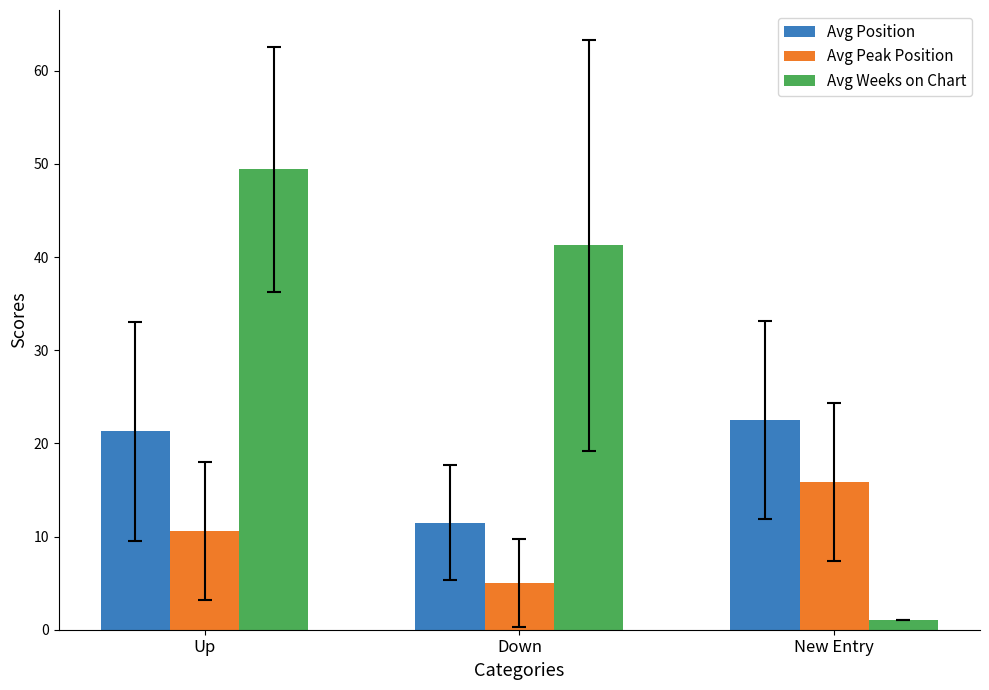

How many groups of bars are there?

3